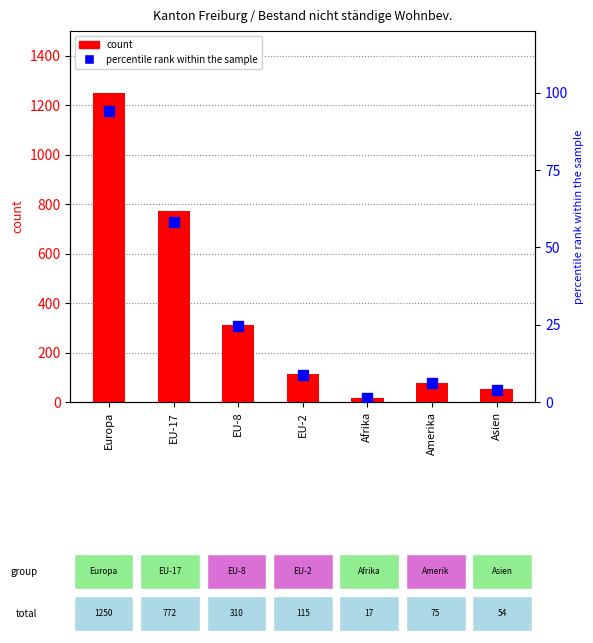

What are all the series names shown in the legend?

count, percentile rank within the sample